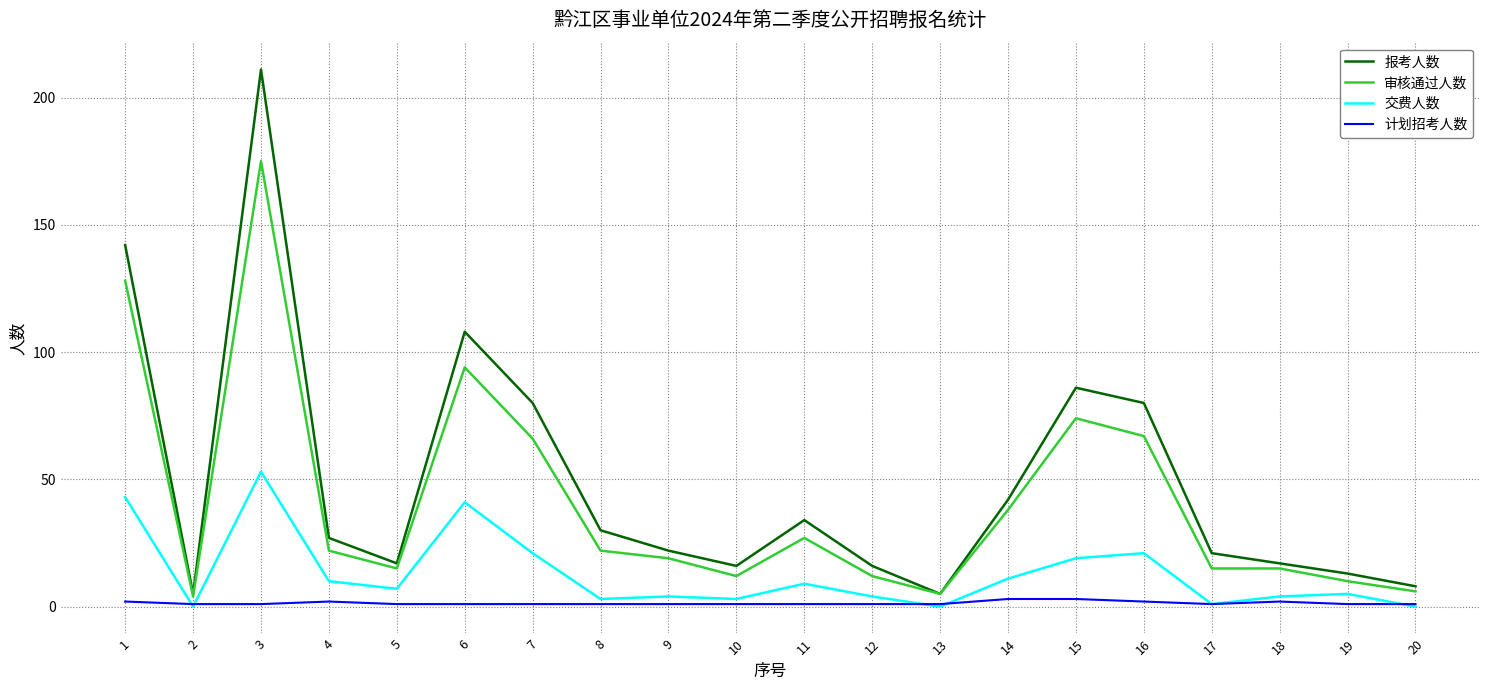

Which series has the largest range (max minus min)?

报考人数